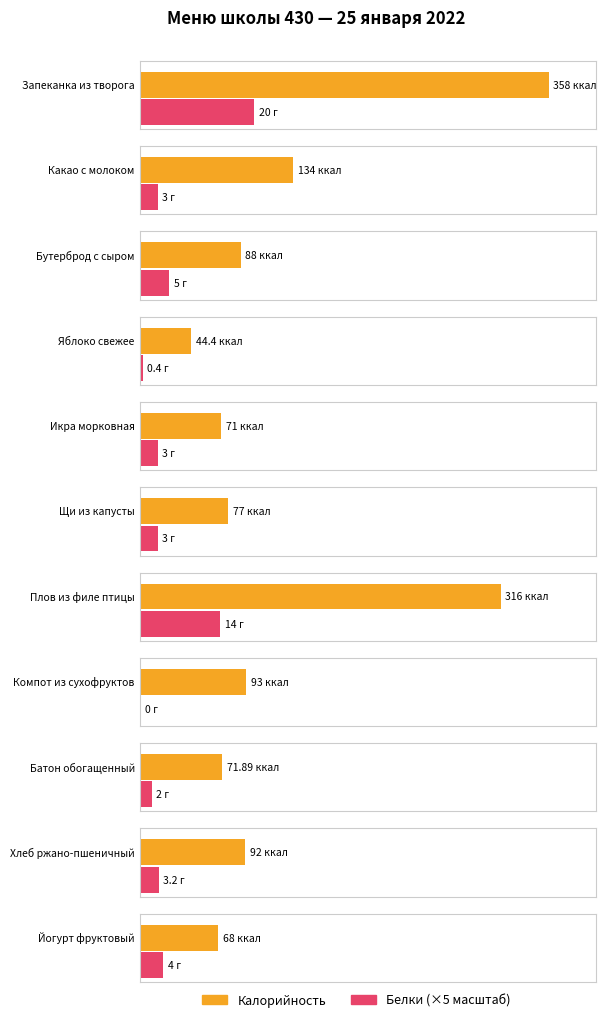

List the labels in order of Белки value, smallest first.

Компот из сухофруктов, Яблоко свежее, Батон обогащенный, Какао с молоком, Икра морковная, Щи из капусты, Хлеб ржано-пшеничный, Йогурт фруктовый, Бутерброд с сыром, Плов из филе птицы, Запеканка из творога